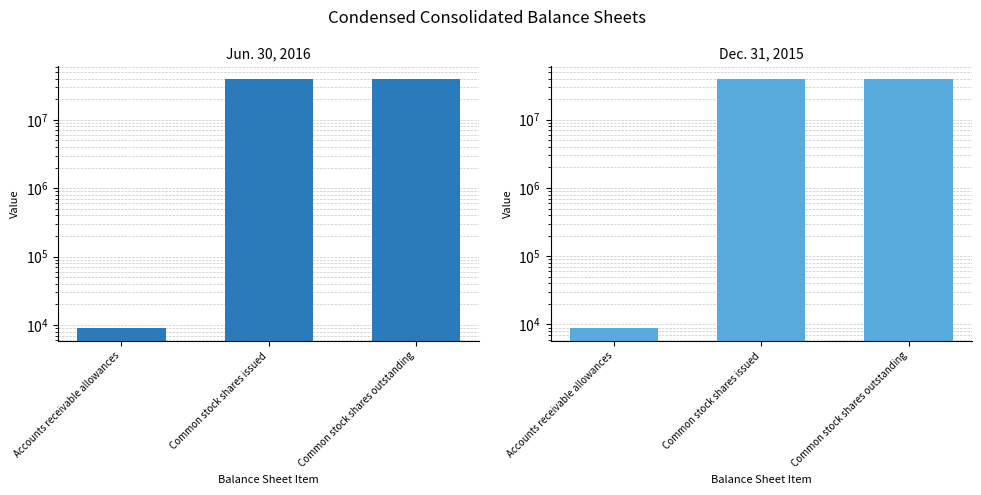

What is the greatest value displayed?

39756000